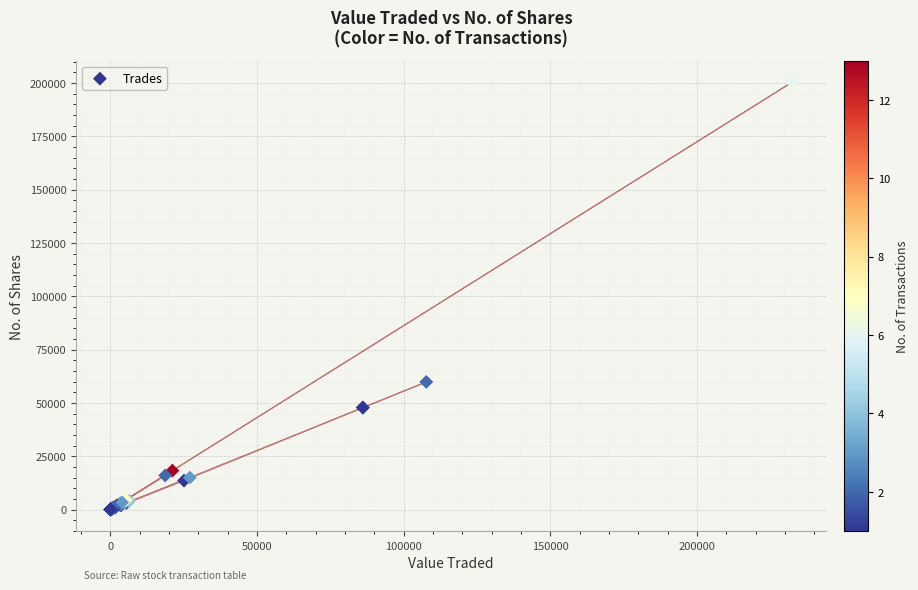

What Y value in the scatter plot is closest to 100196?

59845